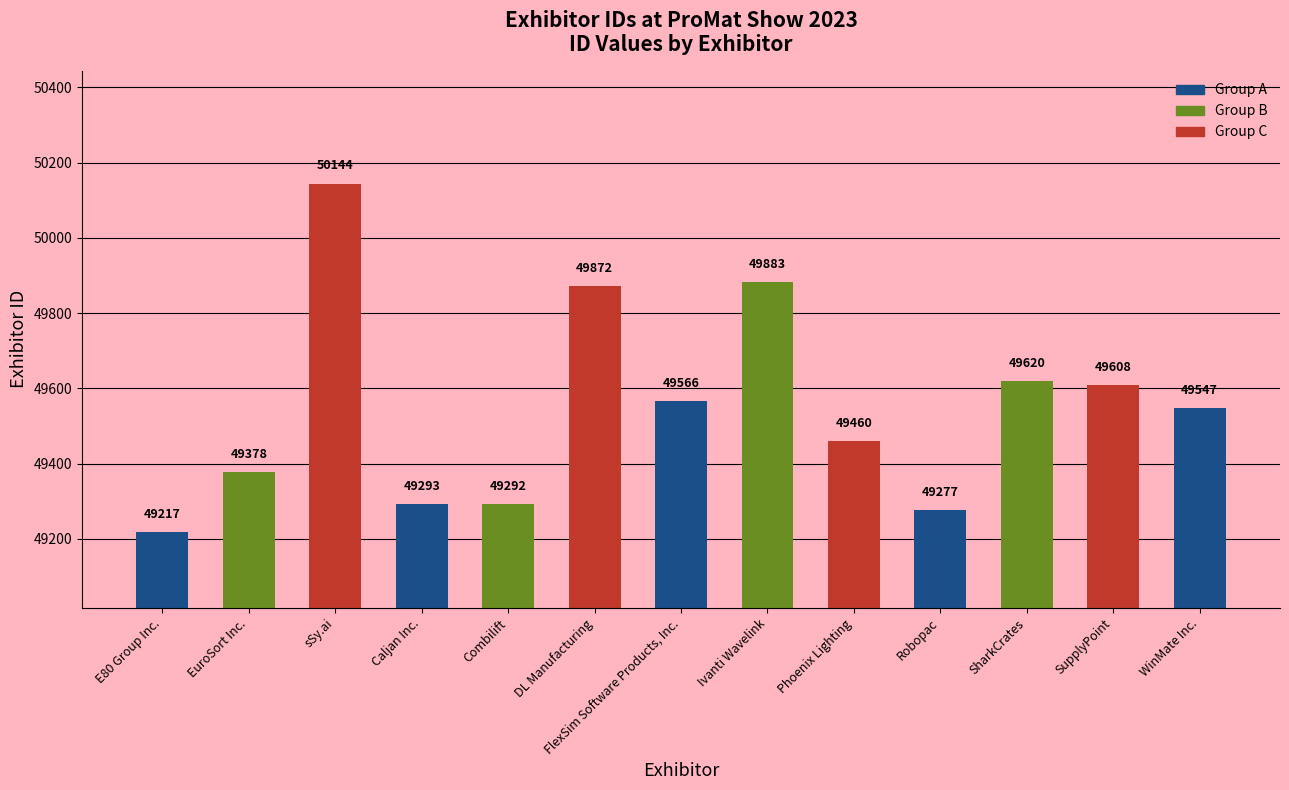

What is the label of the 2nd bar from the right?

SupplyPoint